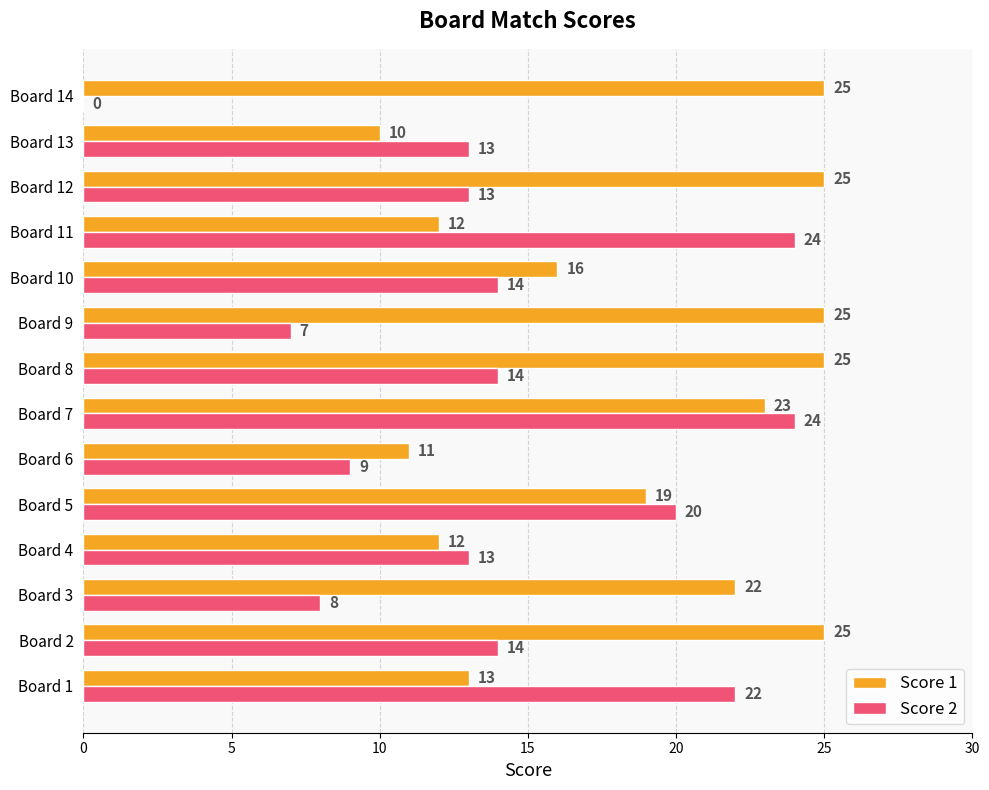

What is the maximum value shown in the chart?

25